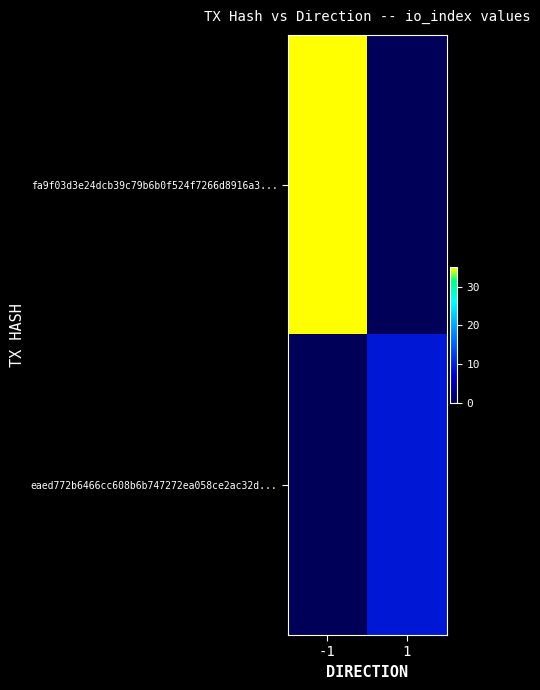

How many distinct data groups are displayed?

2